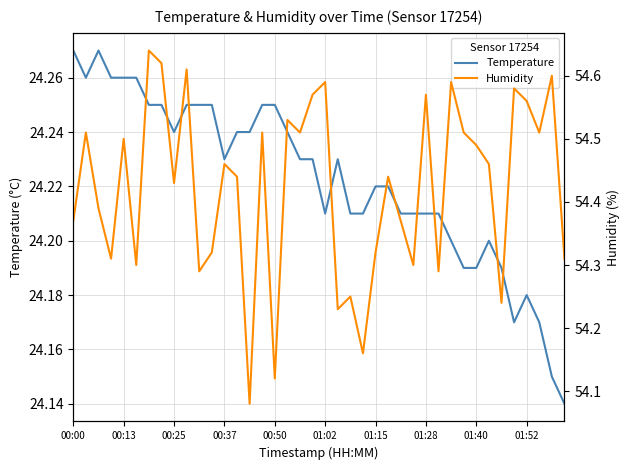

How many Humidity values are between 54 and 55?

40